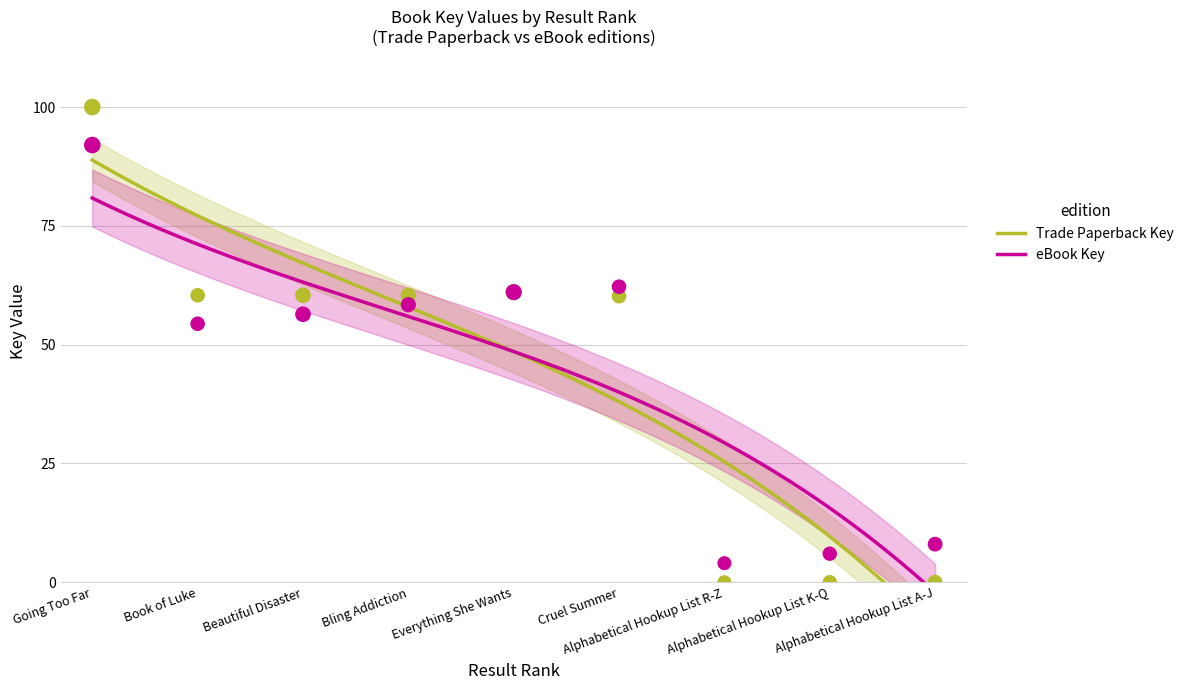

Which series reaches the maximum Y coordinate?

Trade Paperback Key